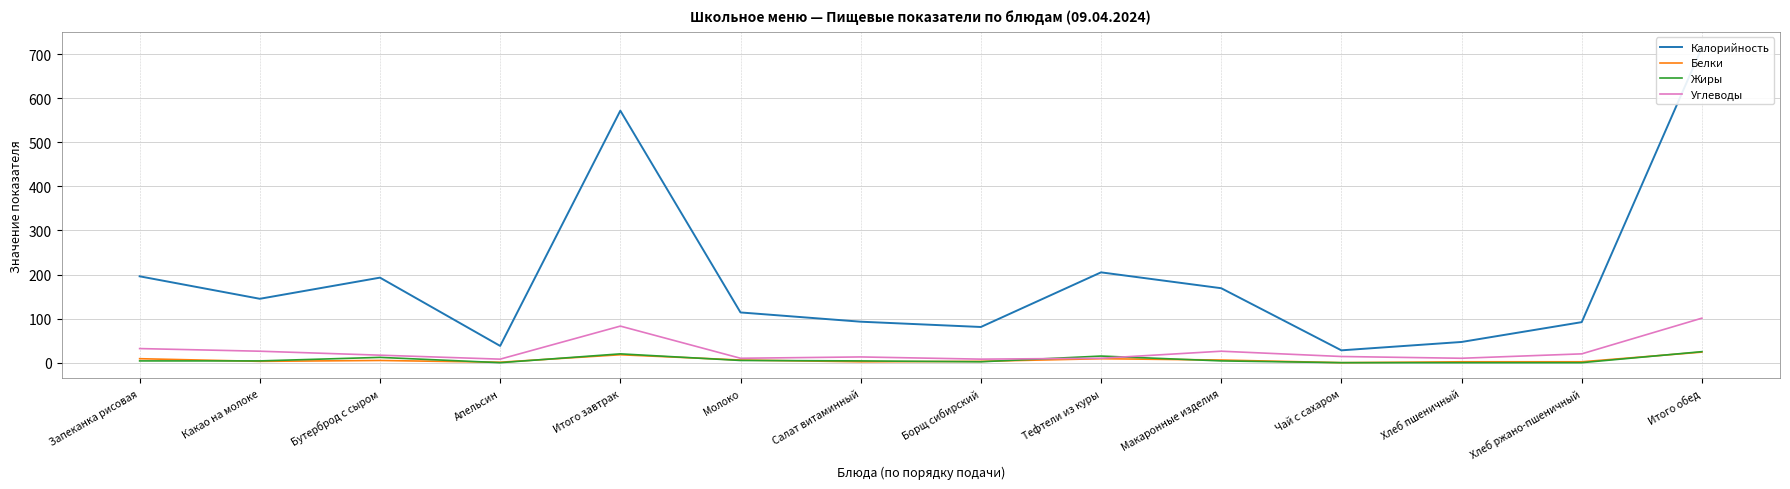

True or false: Жиры has a value of 4 at Макаронные изделия.

True